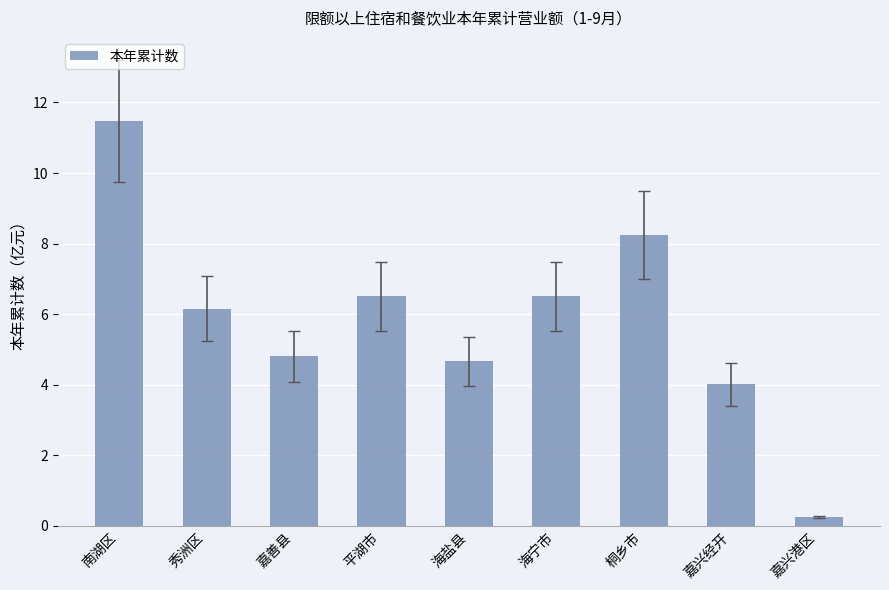

What is the value of the 1st bar from the left?

11.5